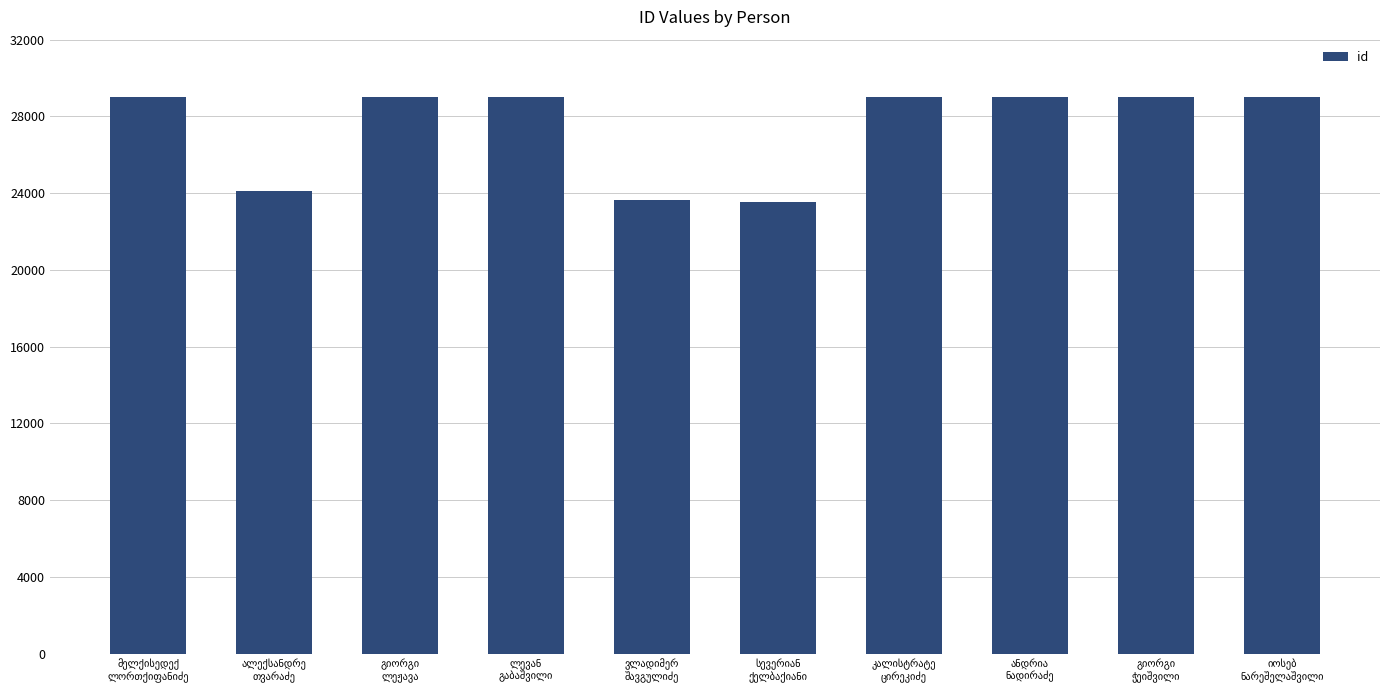

What is the value of the 1st bar from the left?

29011